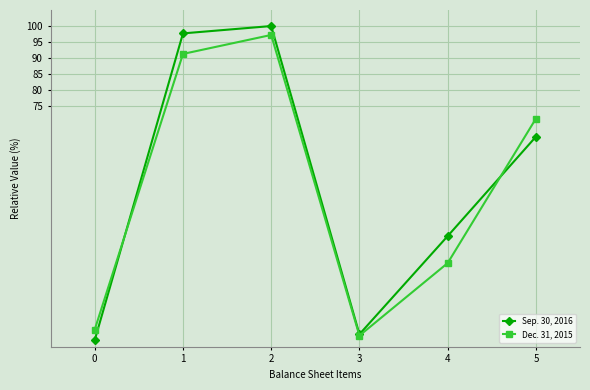

What is the total value across all series at 0?

7.5